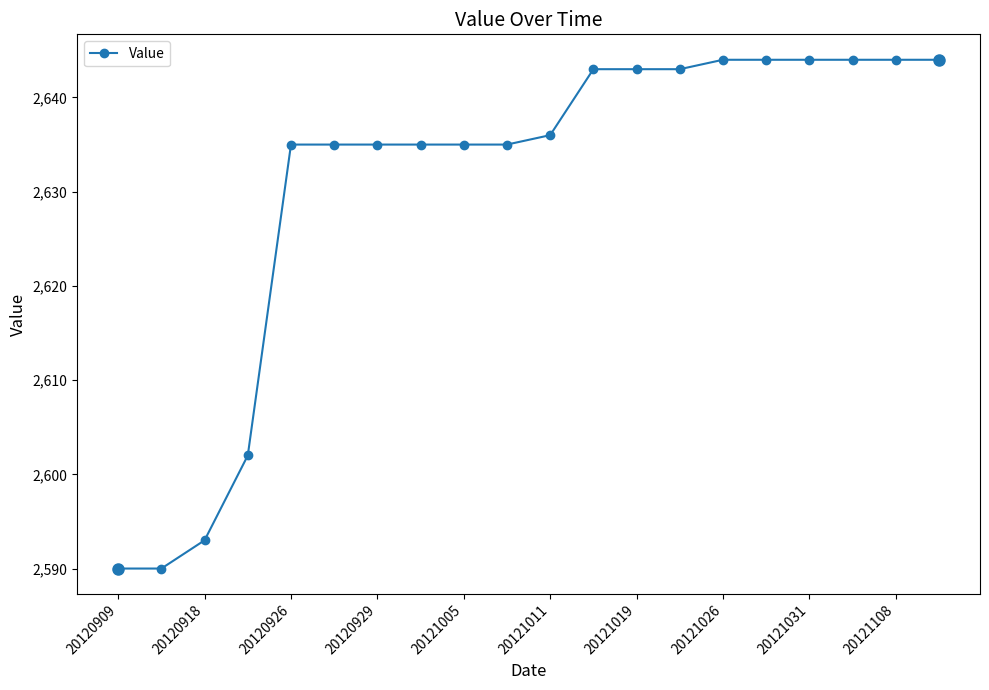

What is the sum of all values?

52614